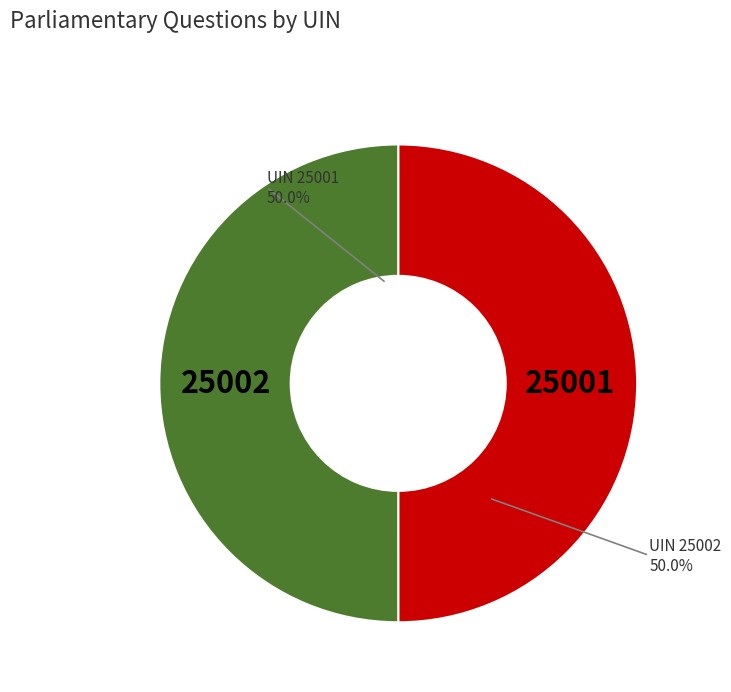

The UIN 25001 slice represents 59% of the pie. True or false?

False